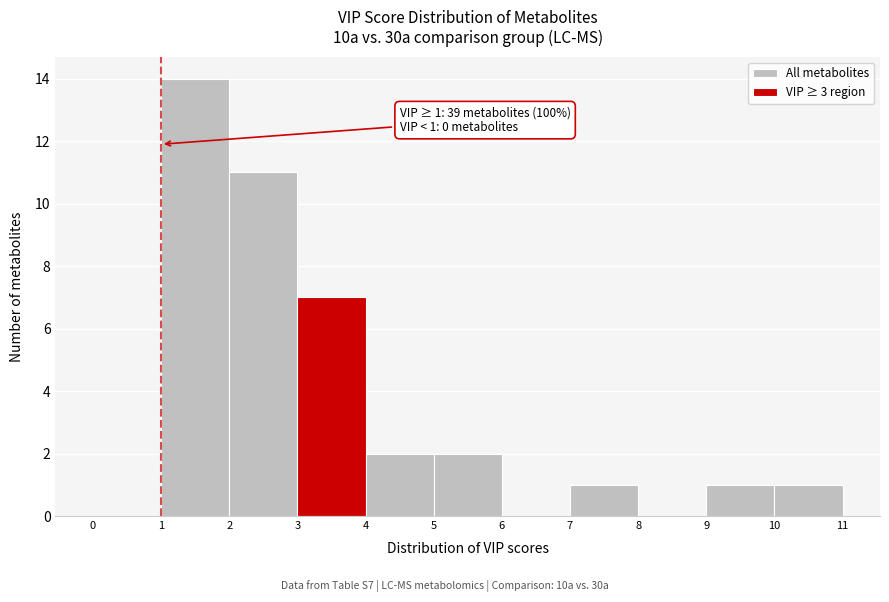

Over which range of the x-axis is the bar tallest?

1 to 2